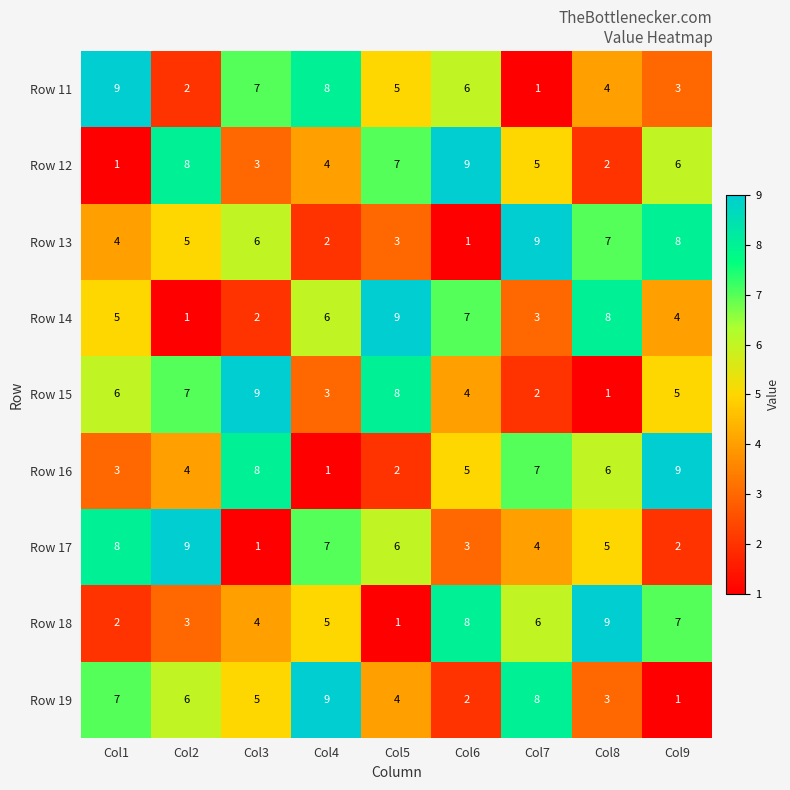

At which label does Row 12 reach its peak?

Col6